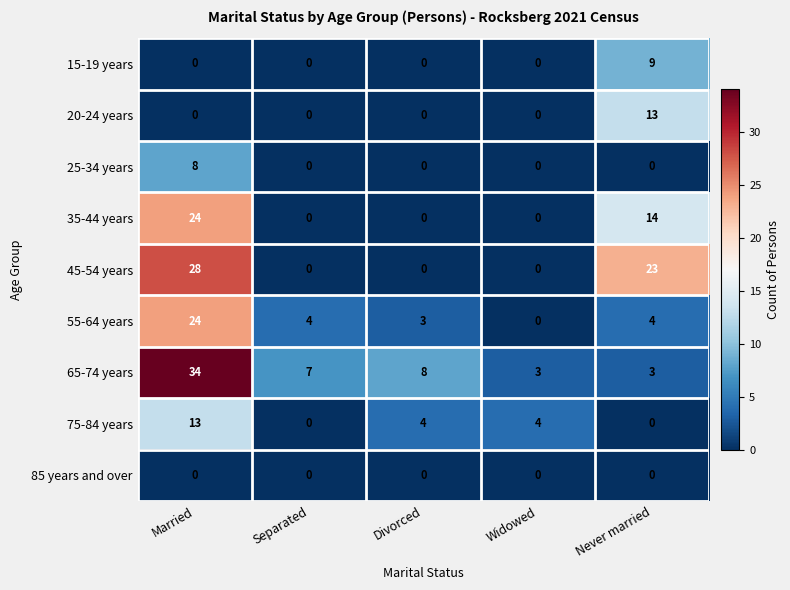

What is the spread (max minus min) of values at Never married?

23